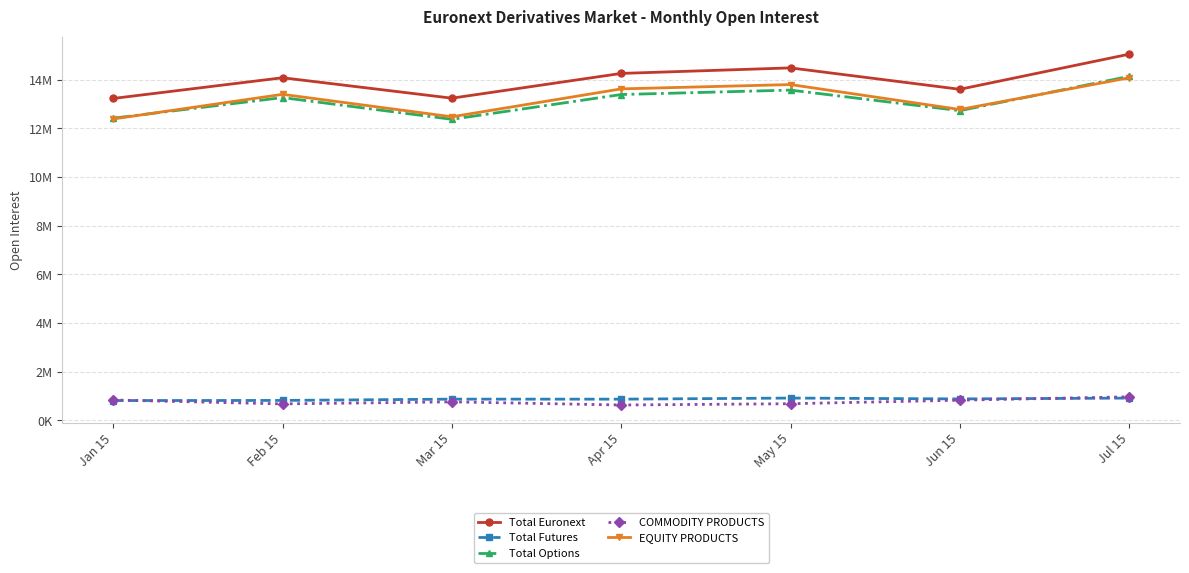

What is the total value across all series at Mar 15?

39730570